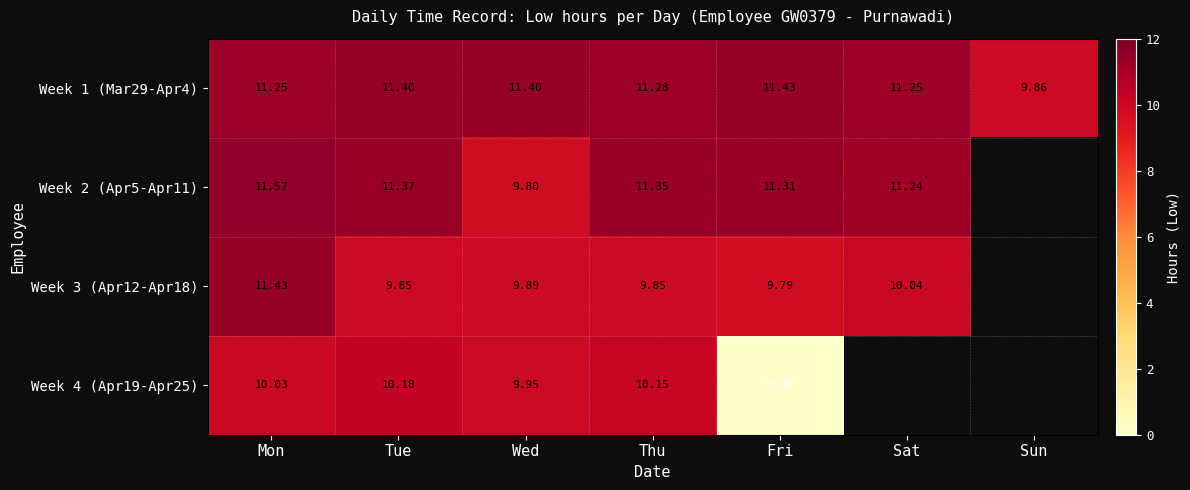

Is the value of Week 4 (Apr19-Apr25) at Wed greater than the value of Week 2 (Apr5-Apr11) at Wed?

Yes